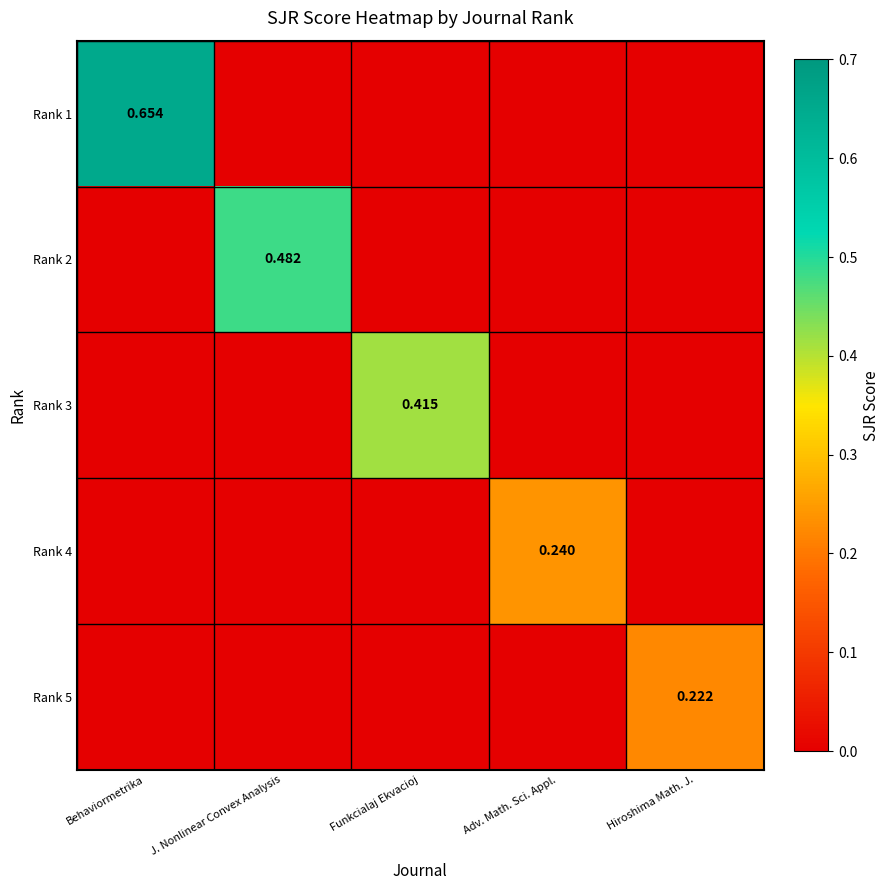

What is the sum of all Rank 3 values?

0.4